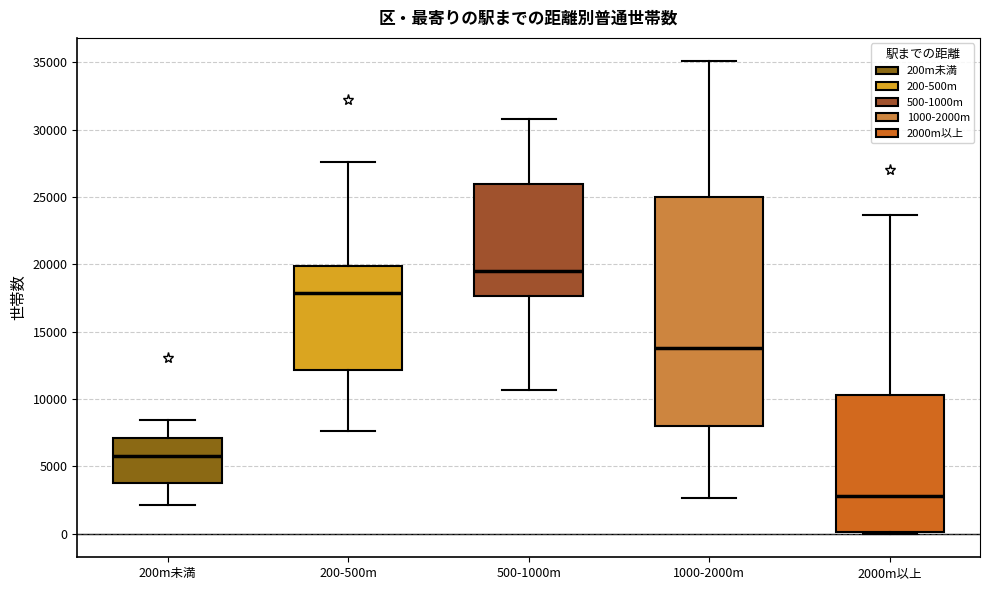

Which box has the highest median line?

500-1000m